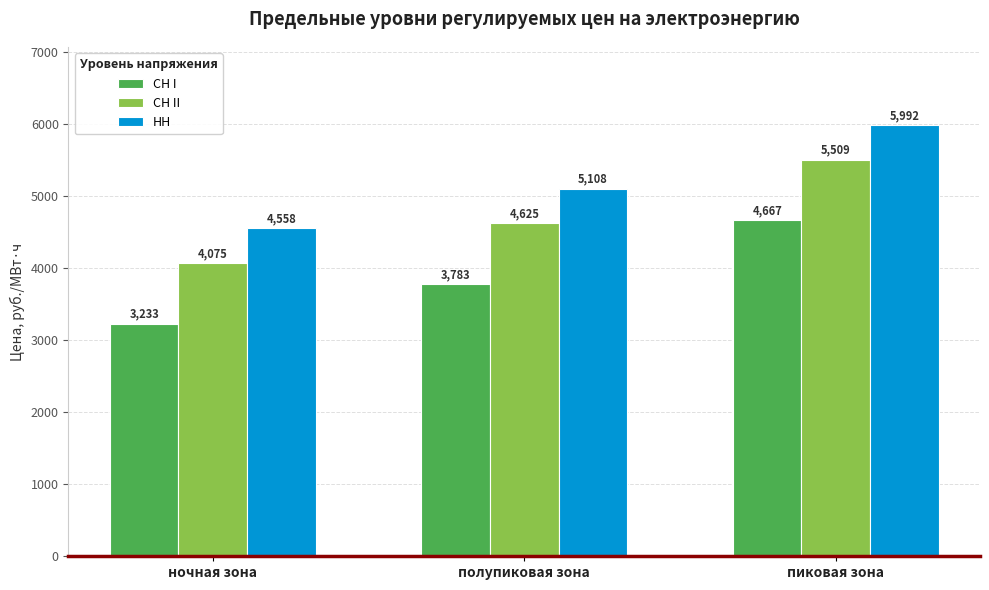

What is the sum of all СН I values?

11683.0